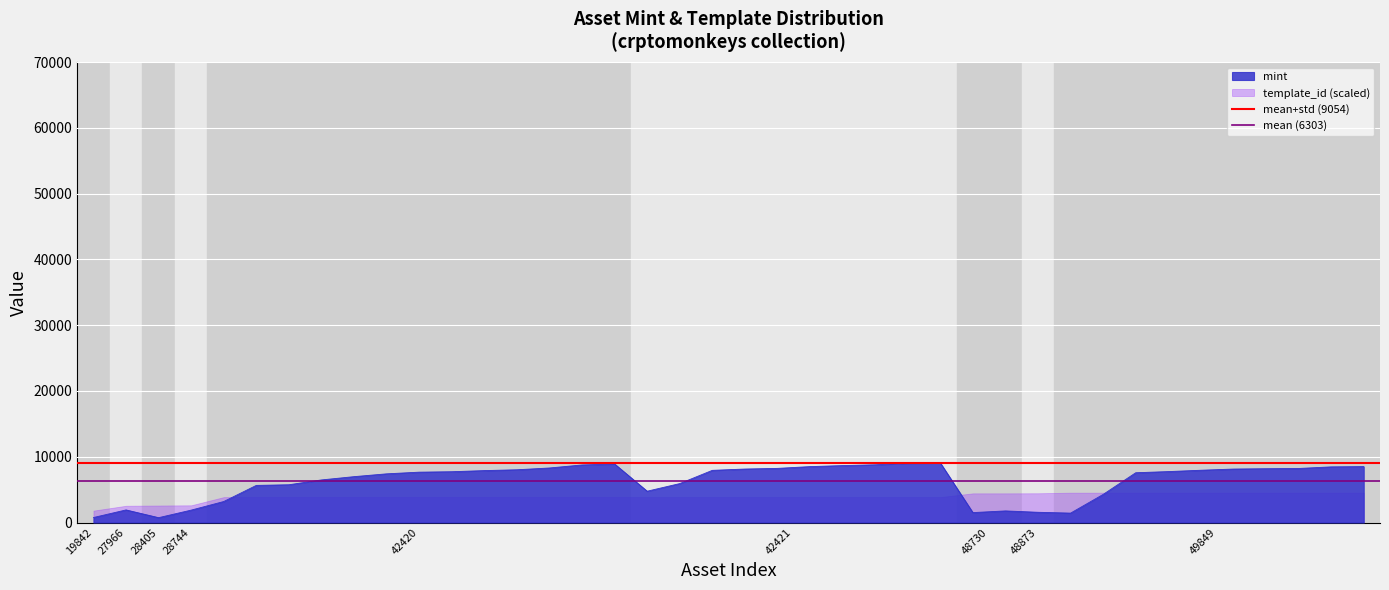

What is the highest value of the mint series?

9067